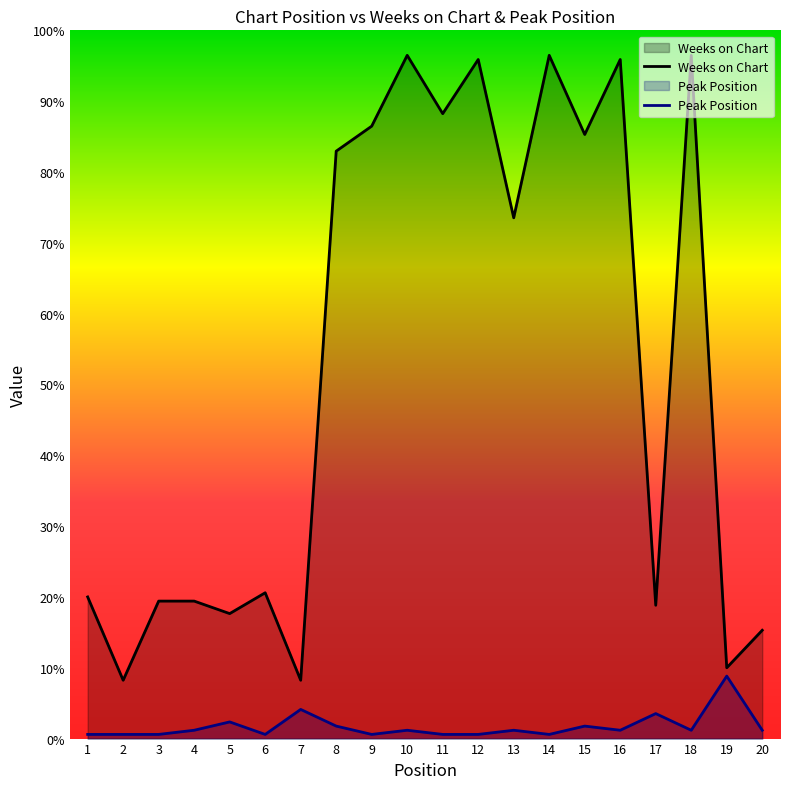

What is the total value across all series at 6?

36